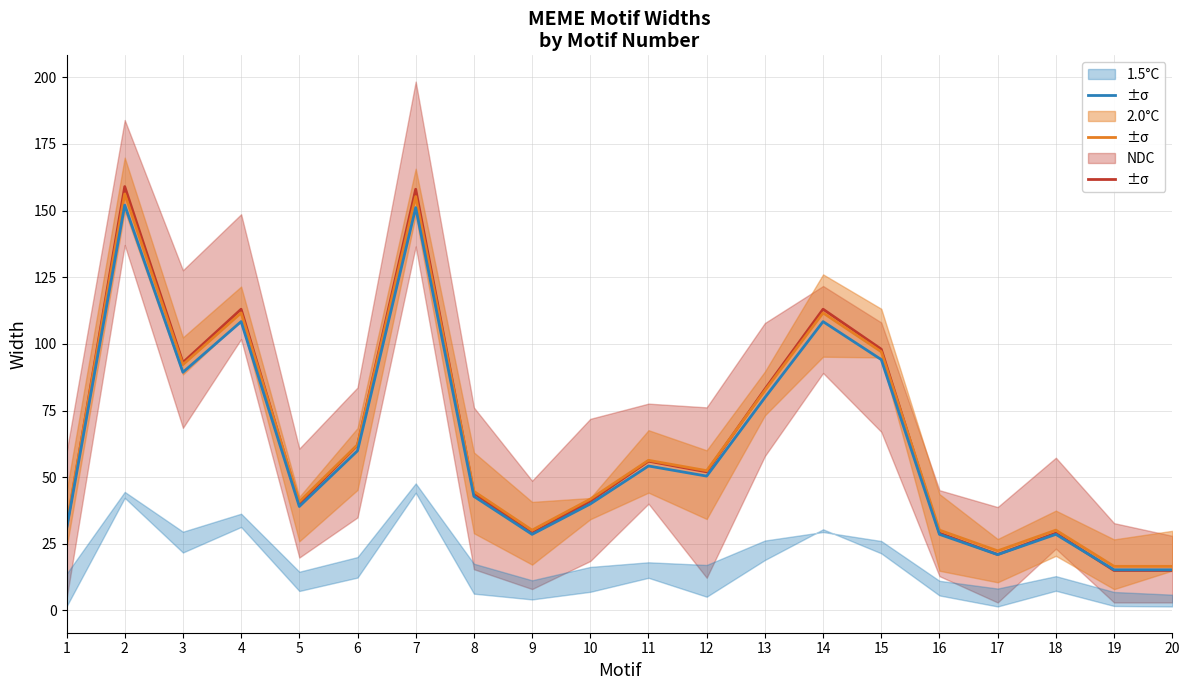

In NDC, how many points are lower than both neighbors (excluding endpoints)?

5